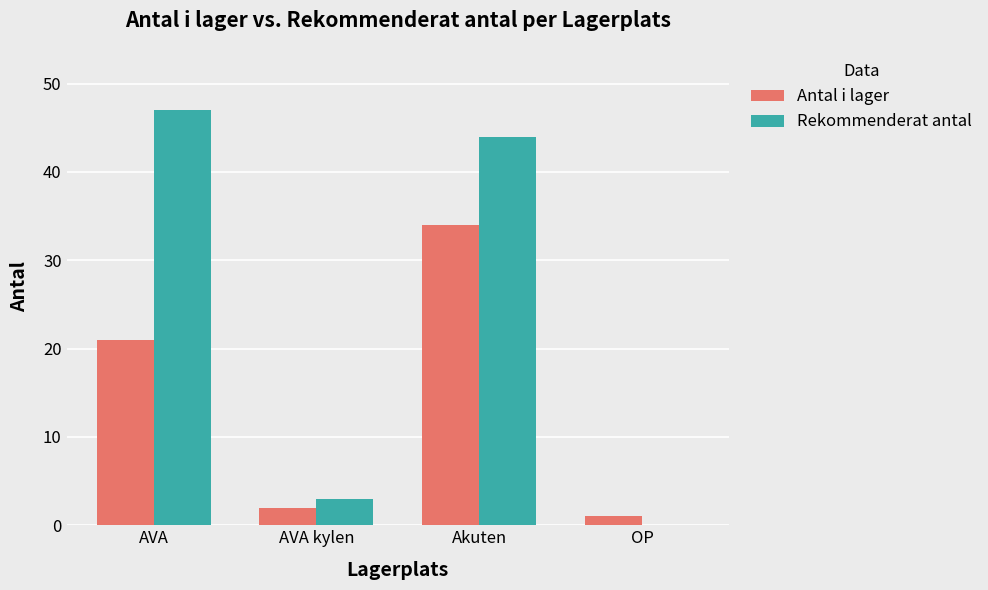

At which category is the sum across all series the highest?

Akuten